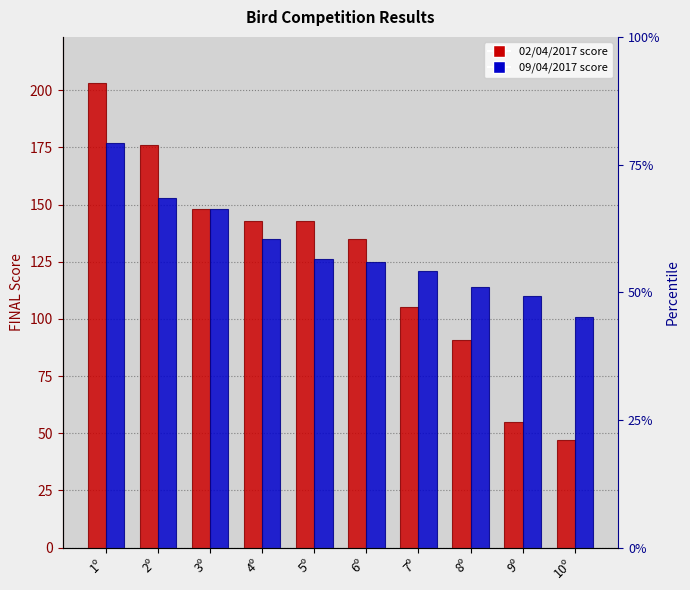

Which series has the widest spread of values?

02/04/2017